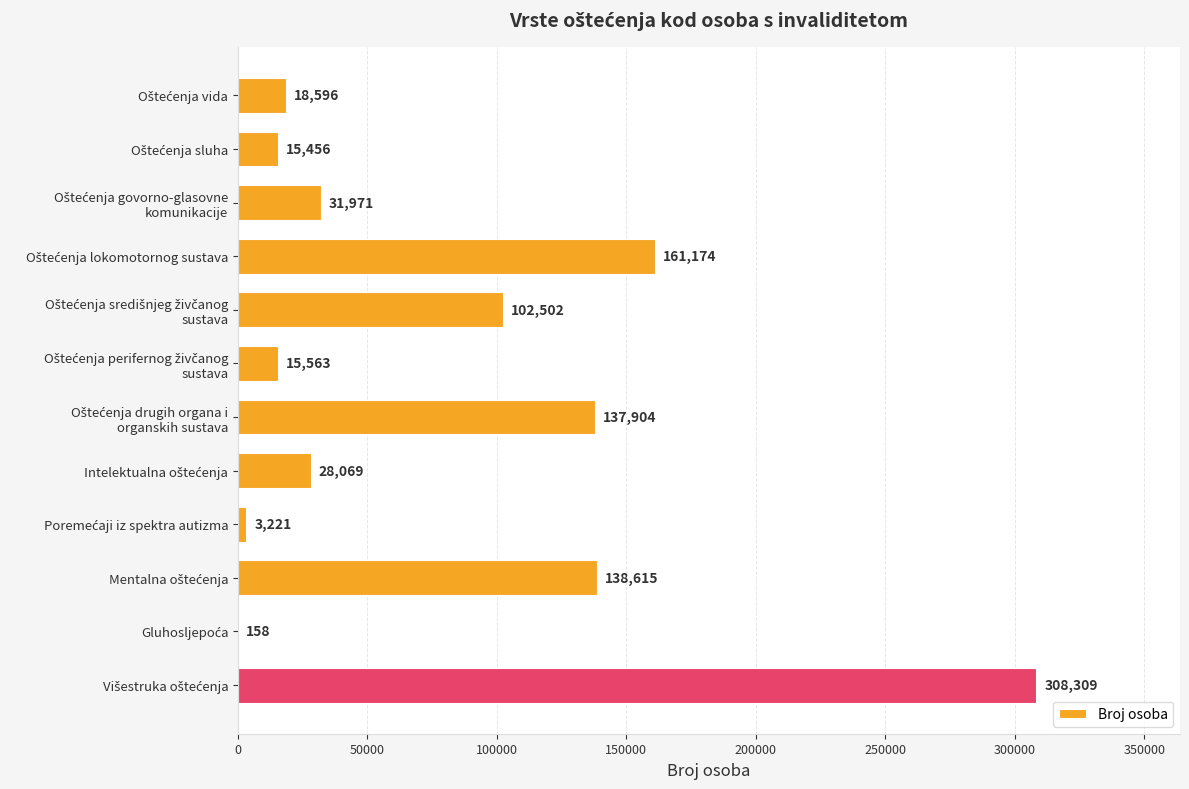

What is the sum of all values?

961538